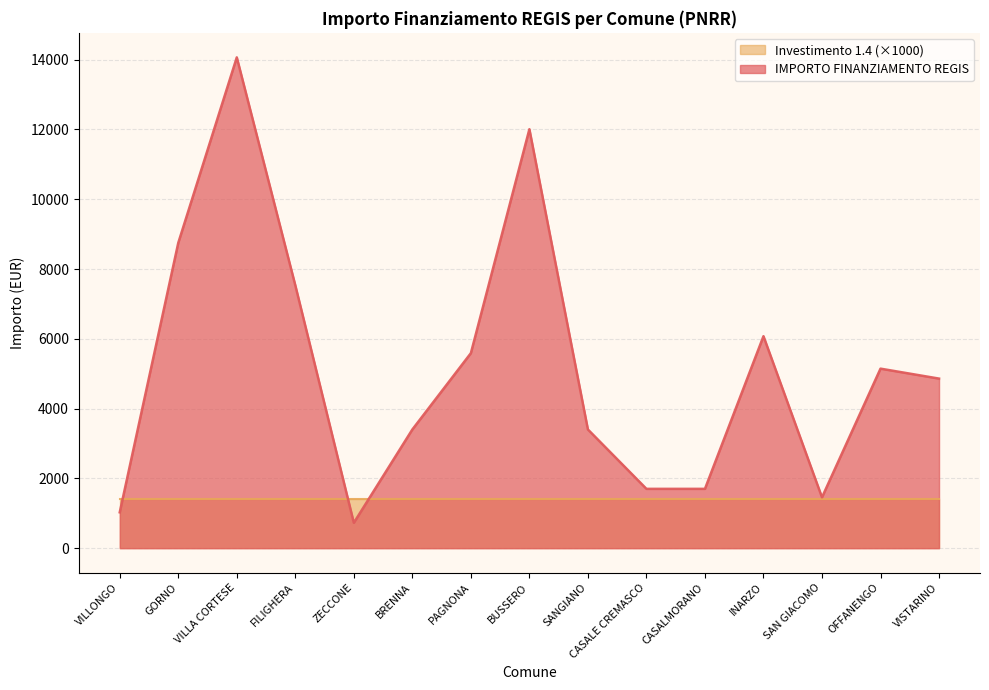

What is the label of the 6th point from the right?

CASALE CREMASCO